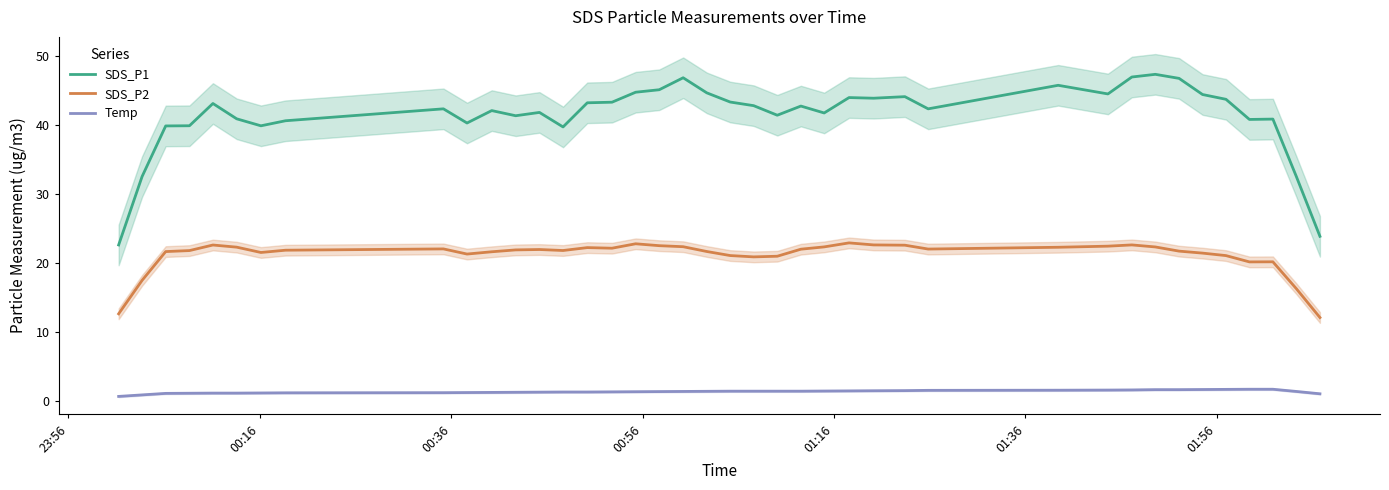

True or false: Temp and SDS_P2 intersect in this chart.

False